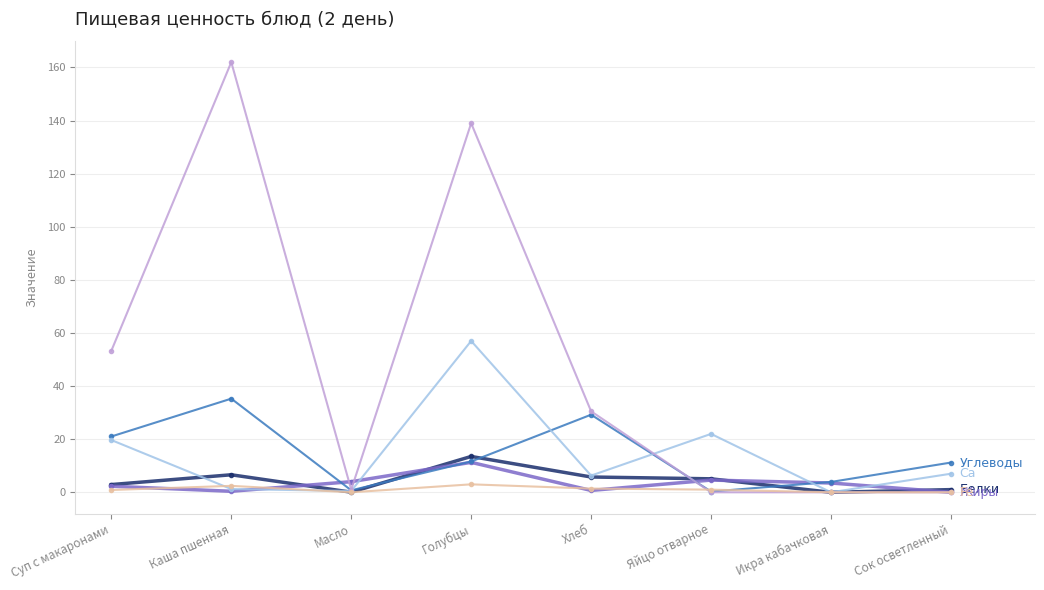

Does the chart have visible grid lines?

Yes